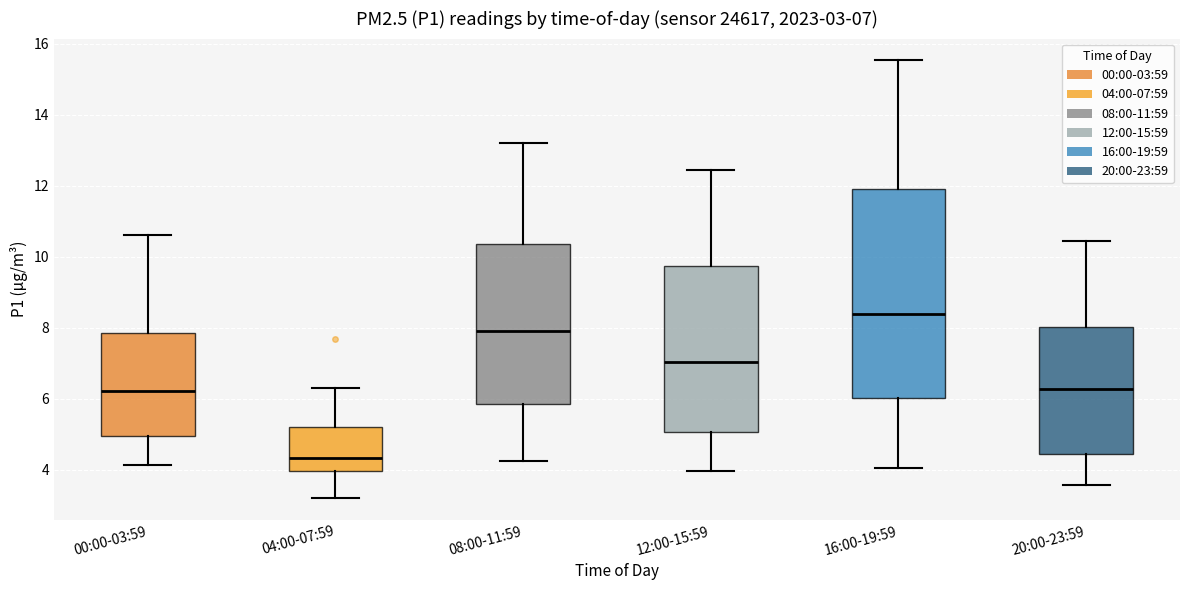

Which box's median line is the highest?

16:00-19:59